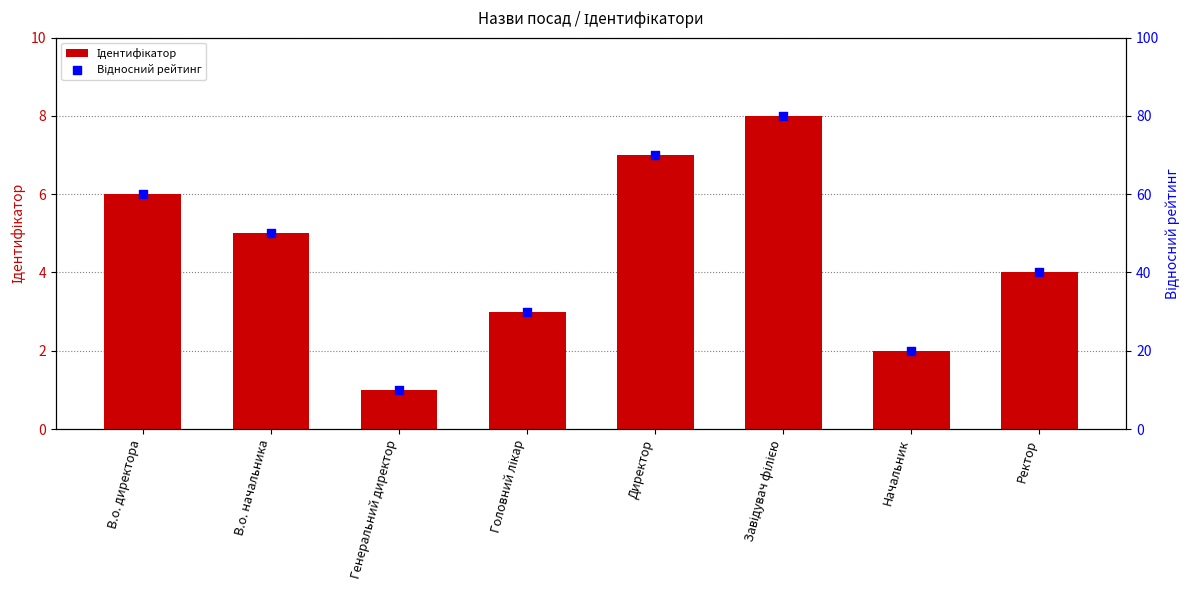

Is the value of Відносний рейтинг at Начальник greater than the value of Ідентифікатор at Директор?

Yes